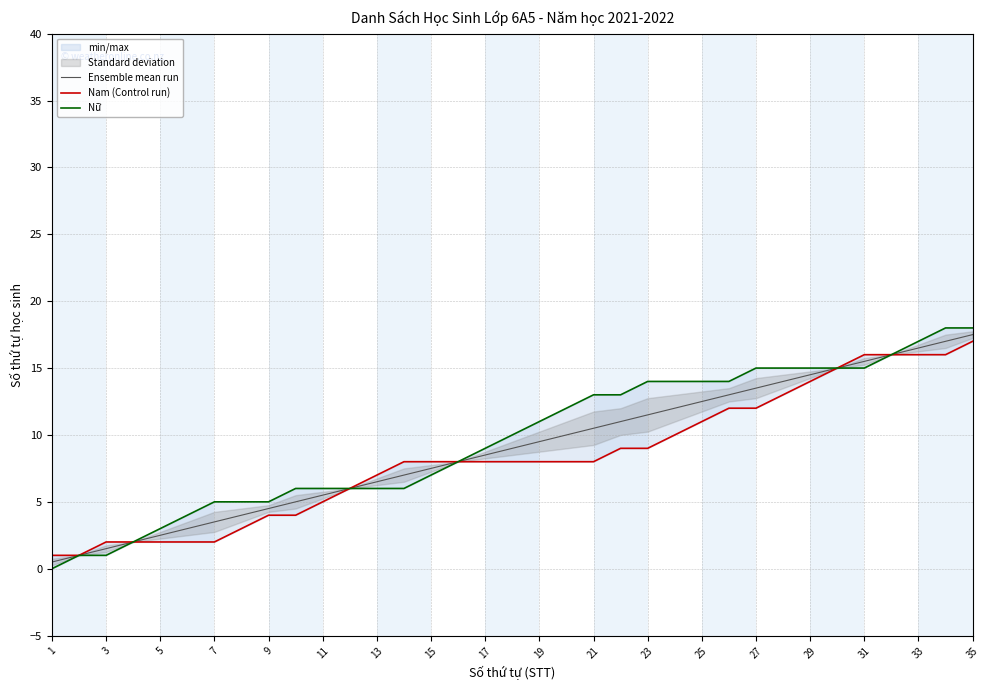

How many data points in Ensemble mean run are above 9?

17